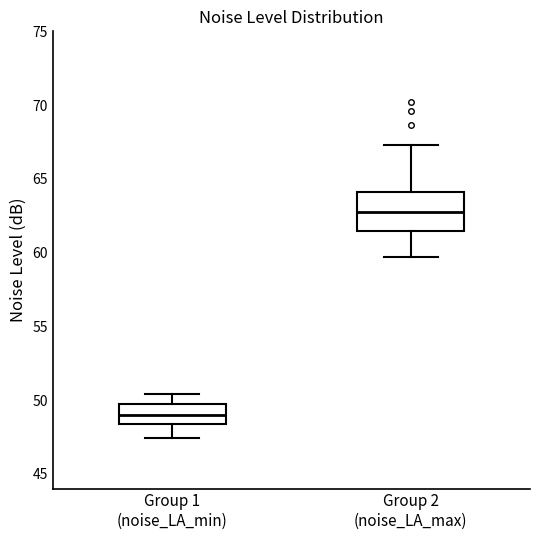

Reading left to right, transcribe this box plot: for each box, give where its median line is, the range the box spans, and where its two whiskers end, as read against the y-axis. The values are not printed on the chart, so give them approximately, as read against the axis.

Group 1 (noise_LA_min): median 49.0, box 48.5 to 49.5, whiskers 47.5 to 50.5
Group 2 (noise_LA_max): median 63.0, box 61.5 to 64.0, whiskers 59.5 to 67.5